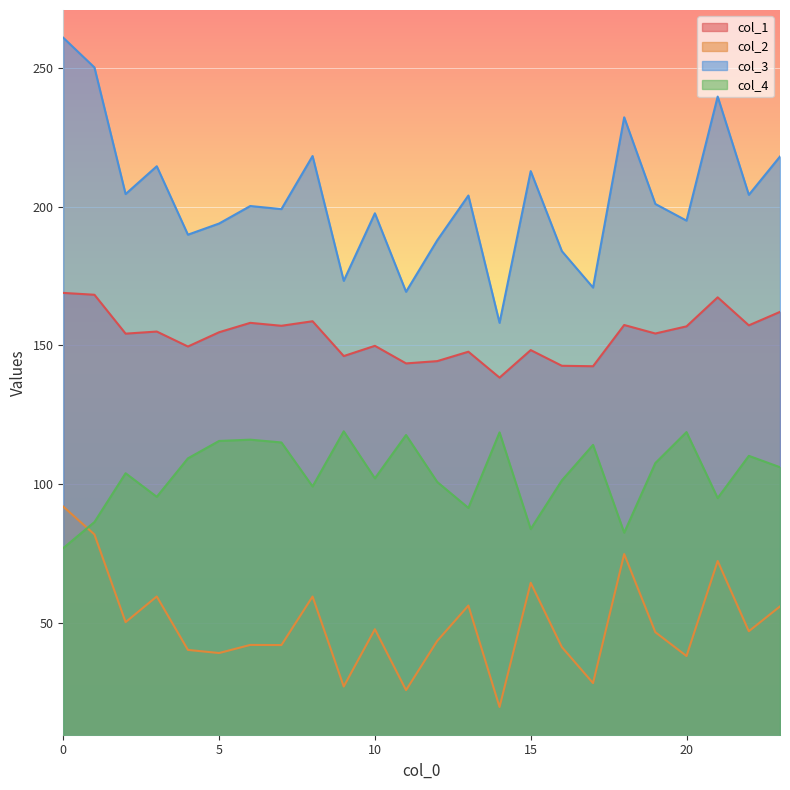

How many interior local valleys does the col_4 series have?

7